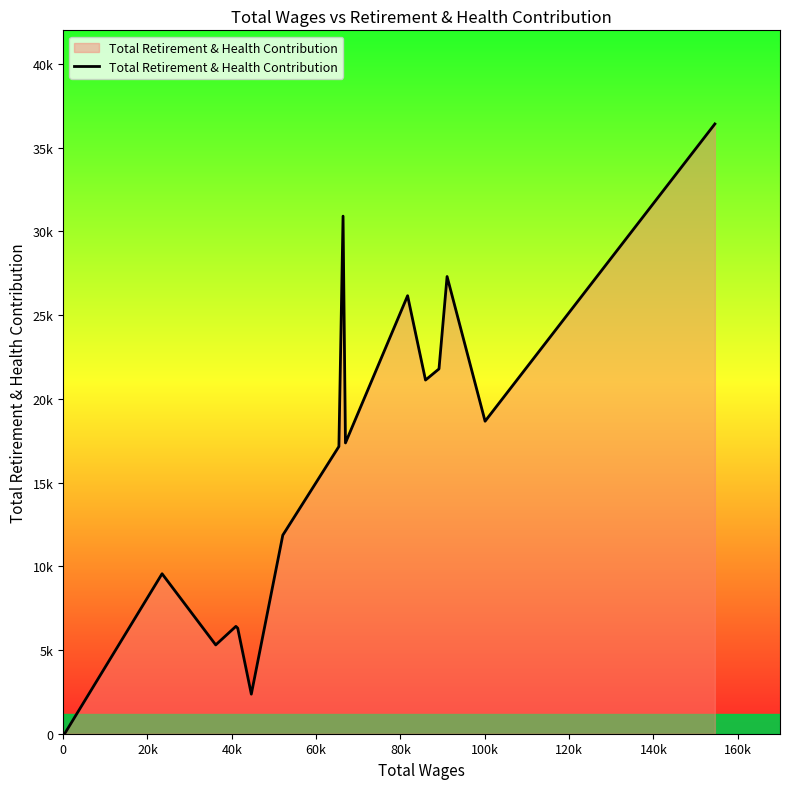

Does the chart have visible grid lines?

No